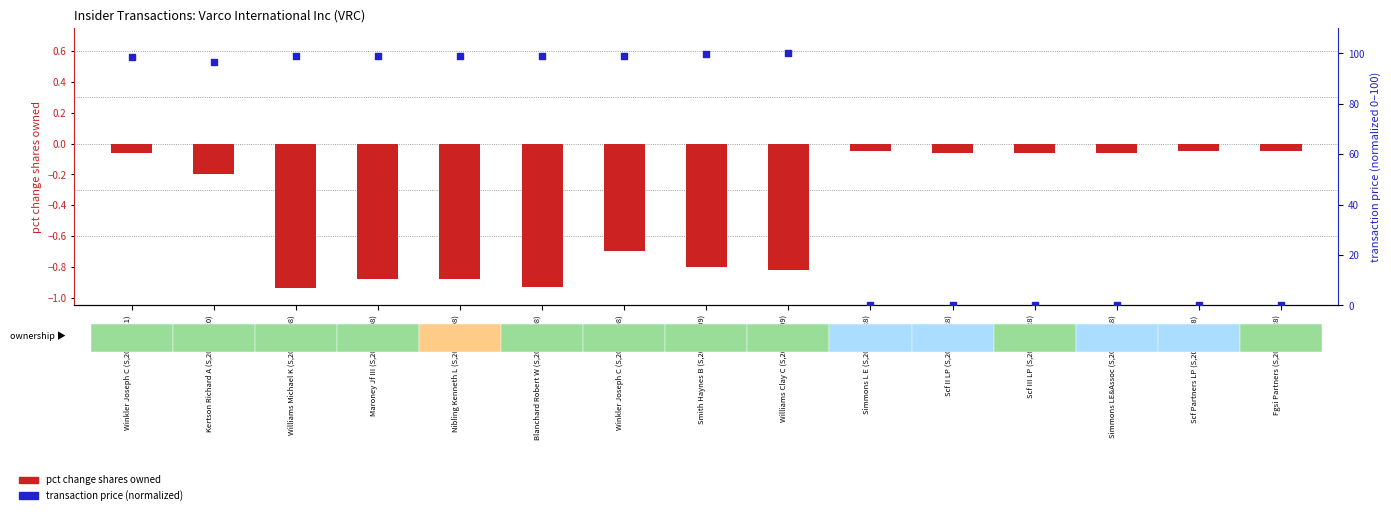

What are all the series names shown in the legend?

pct change shares owned, transaction price (normalized)